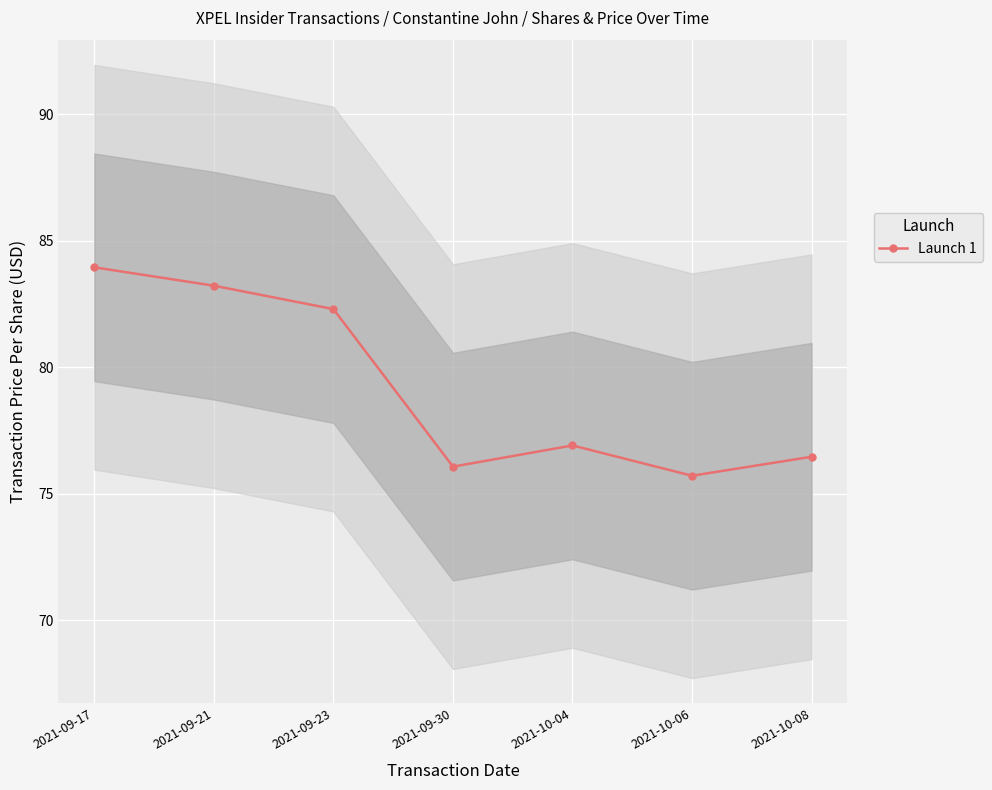

True or false: there are more than 2 points higher than both neighbors.

False